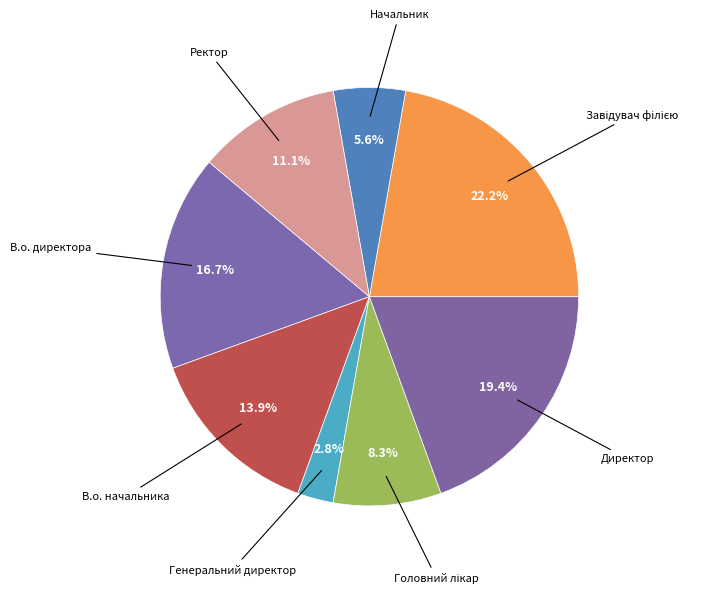

The В.о. начальника slice represents 14% of the pie. True or false?

True